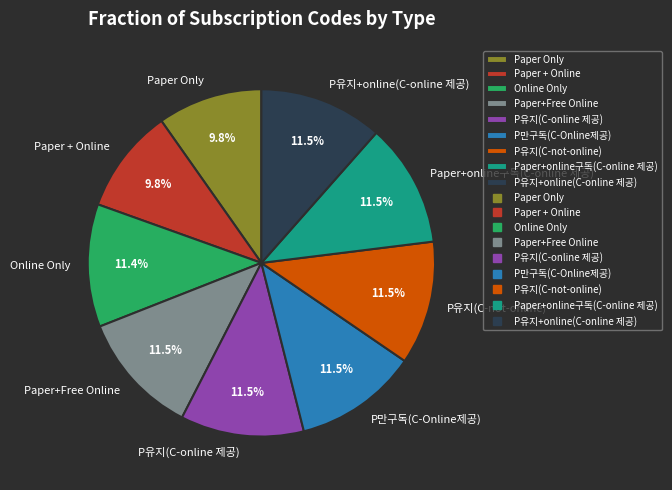

What is the ratio of the value at Paper + Online to the value at Online Only?

0.9